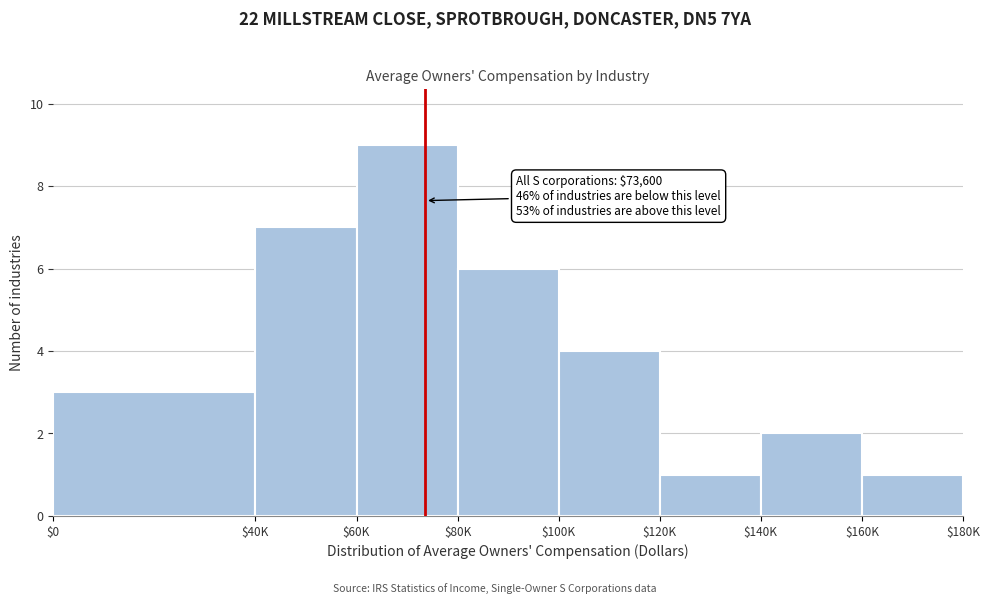

Reading left to right, extract all data points from this chart.

3	7	9	6	4	1	2	1